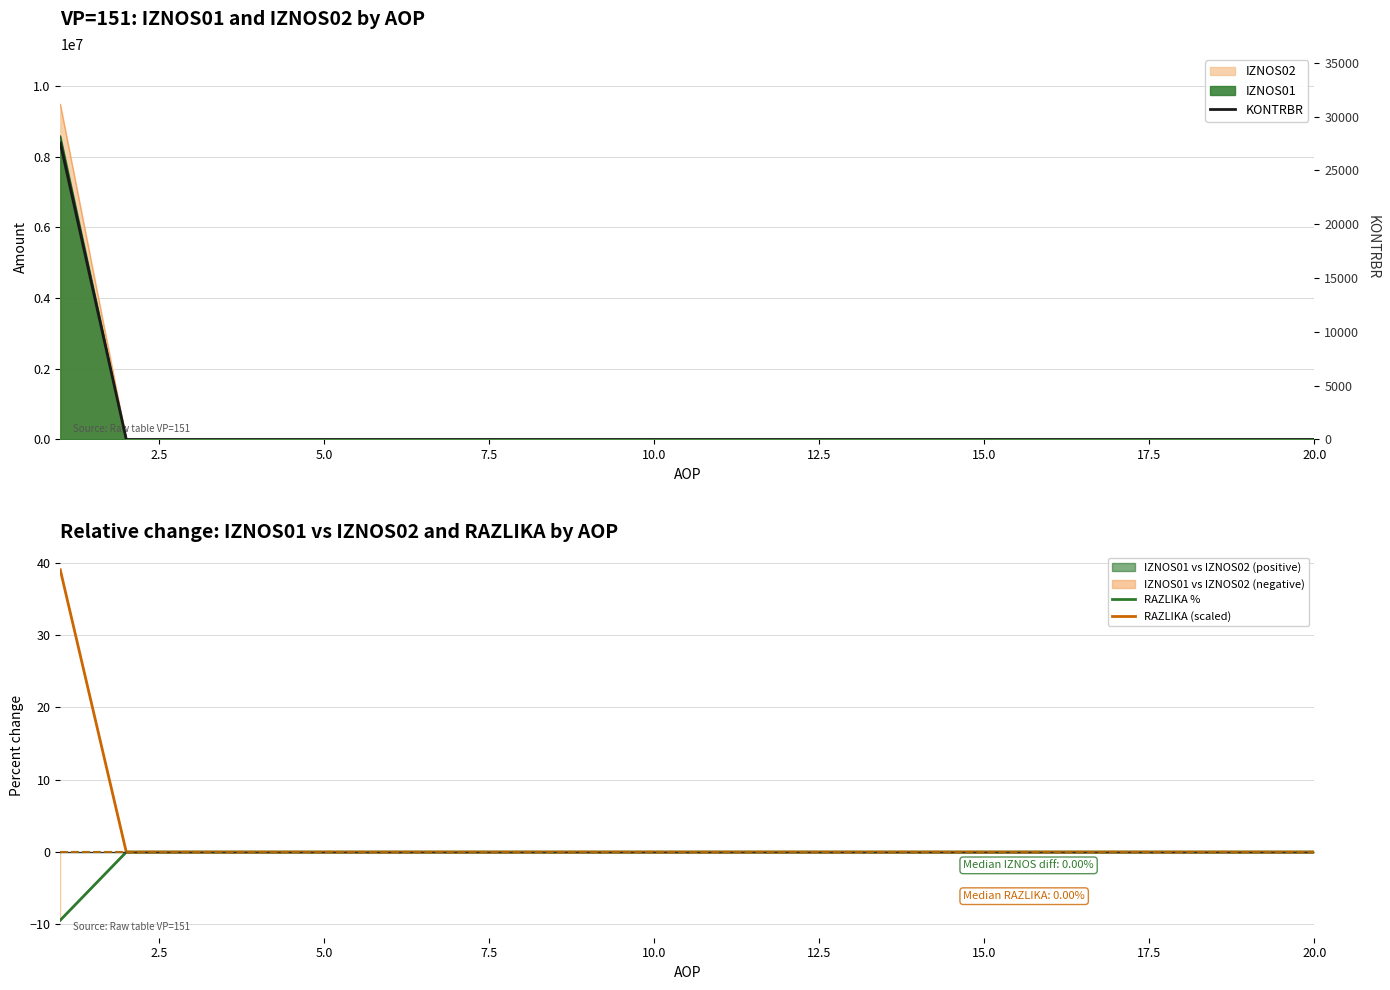

Which series has the largest range (max minus min)?

KONTRBR